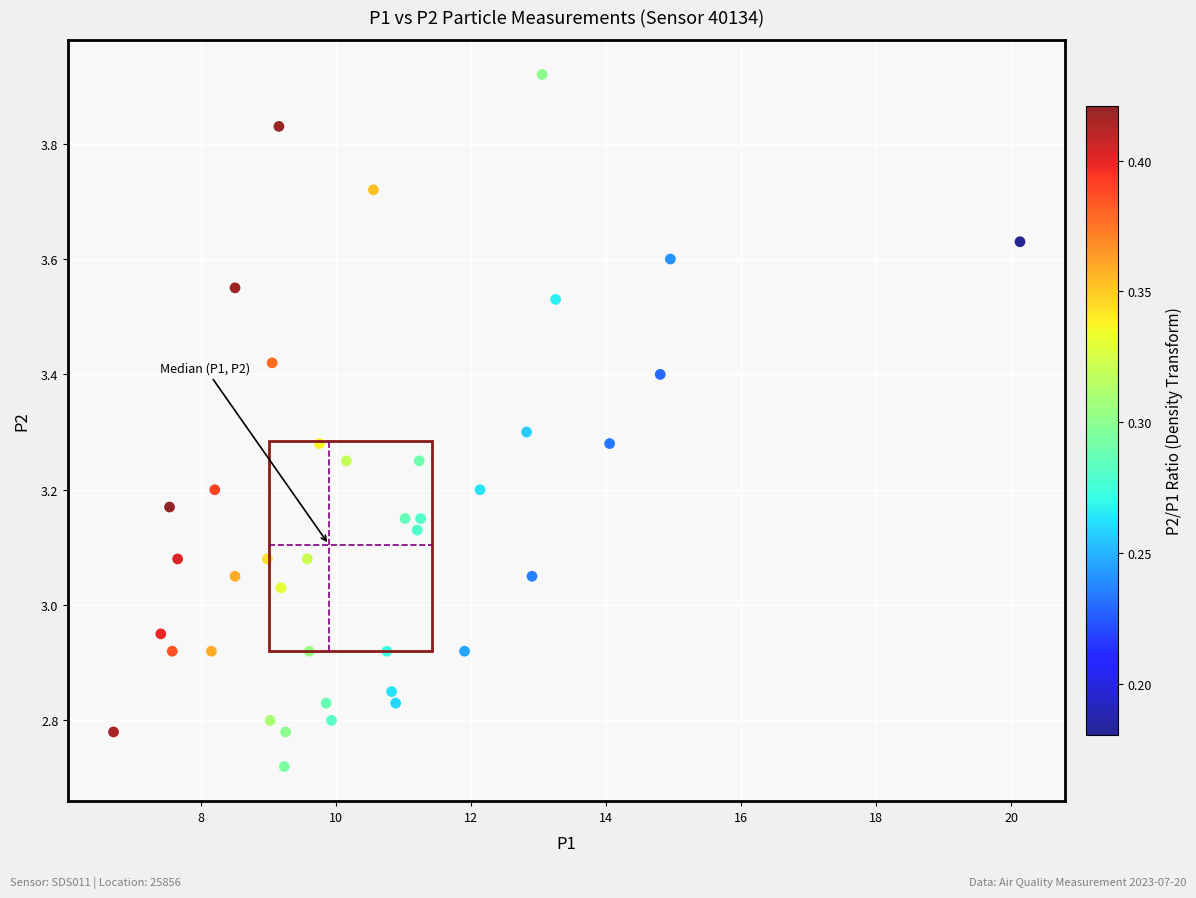

What is the range of X values (max minus min)?

13.4